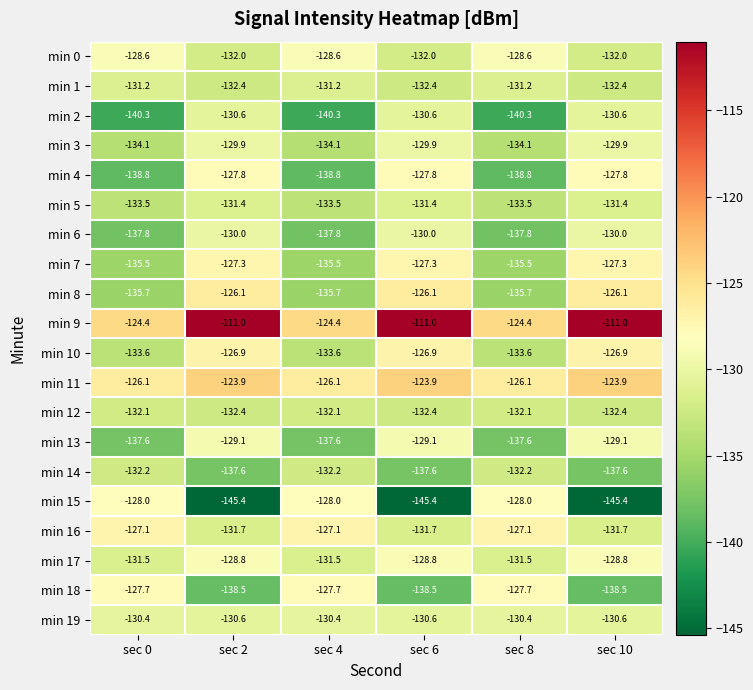

Which series has the largest total across all categories?

min 9